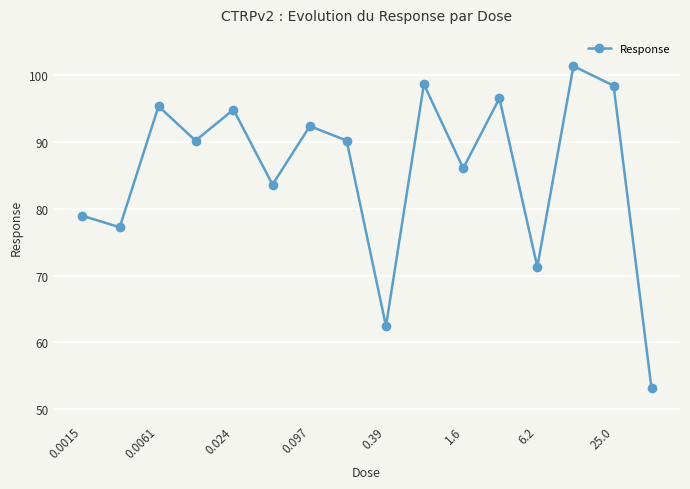

What is the value of the 12th point from the left?

96.5